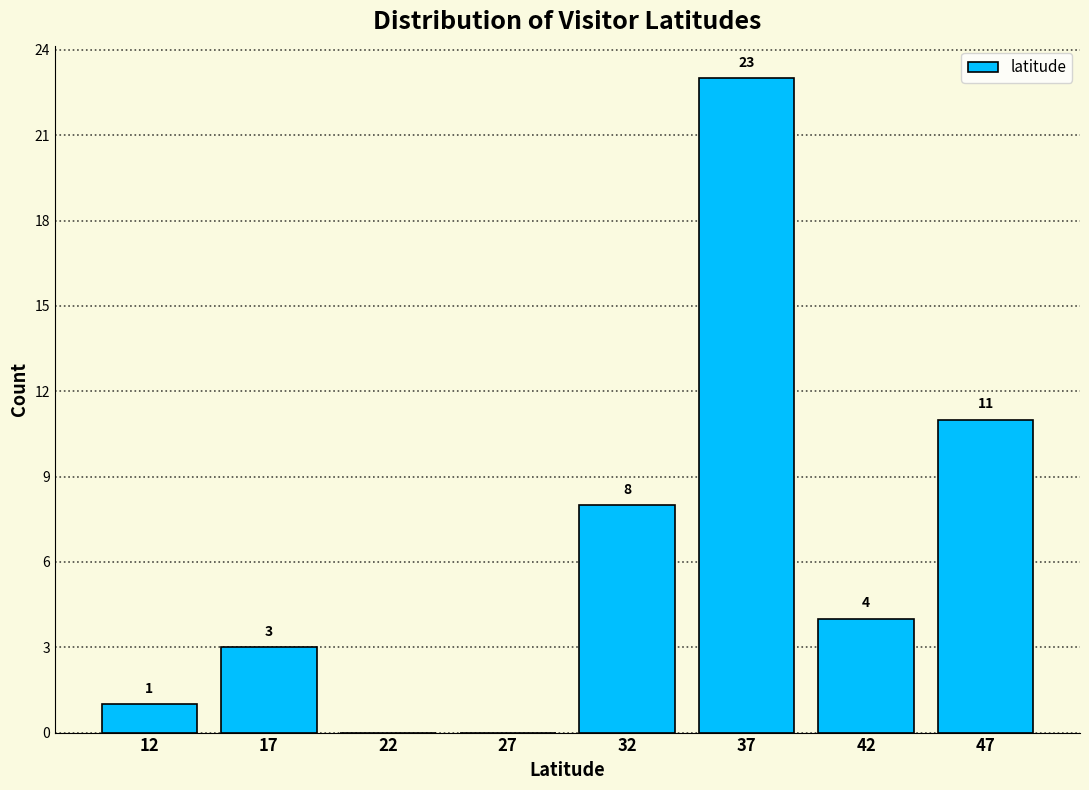

Reading right to left, extract all data points from this chart.

47=11	42=4	37=23	32=8	27=0	22=0	17=3	12=1